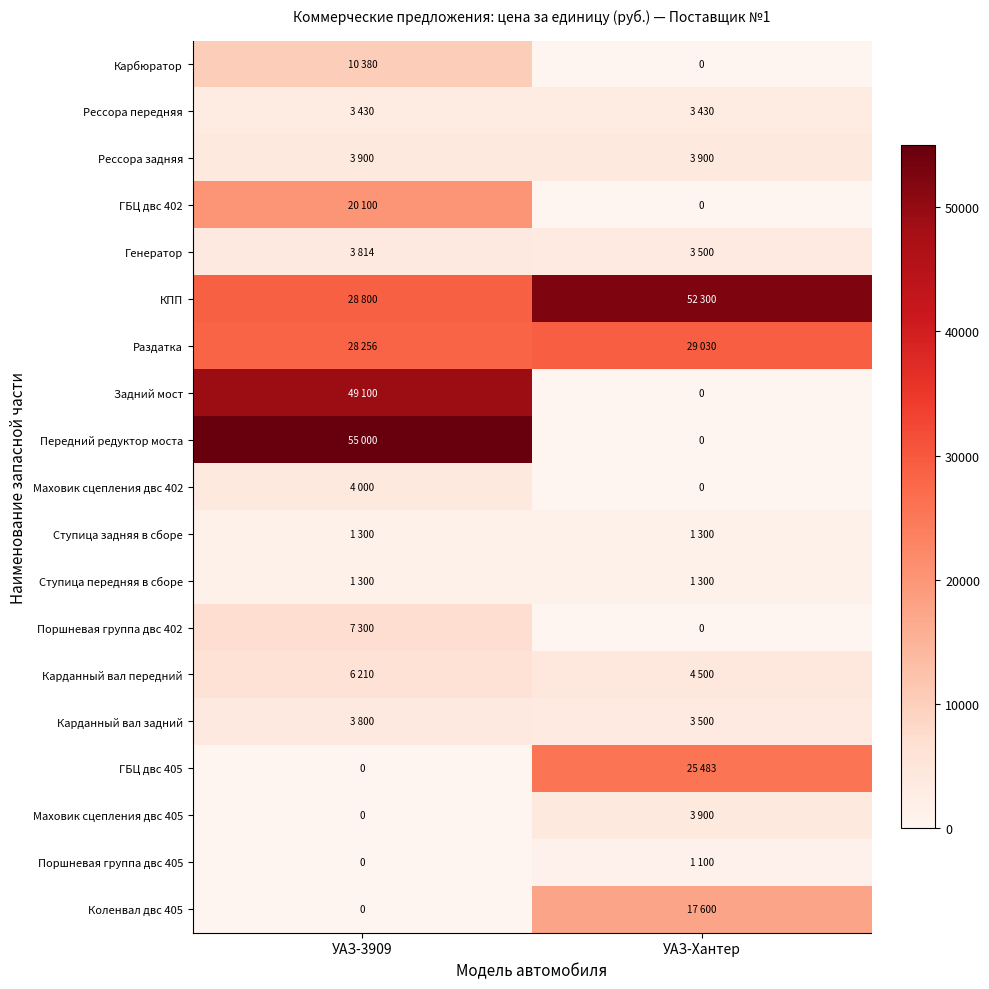

At which label is Поршневая группа двс 402 closest to 3650?

УАЗ-3909